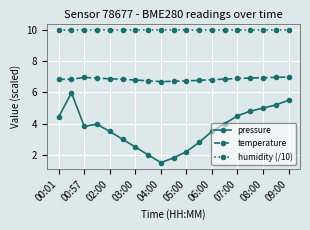

How many lines are shown in the chart?

3